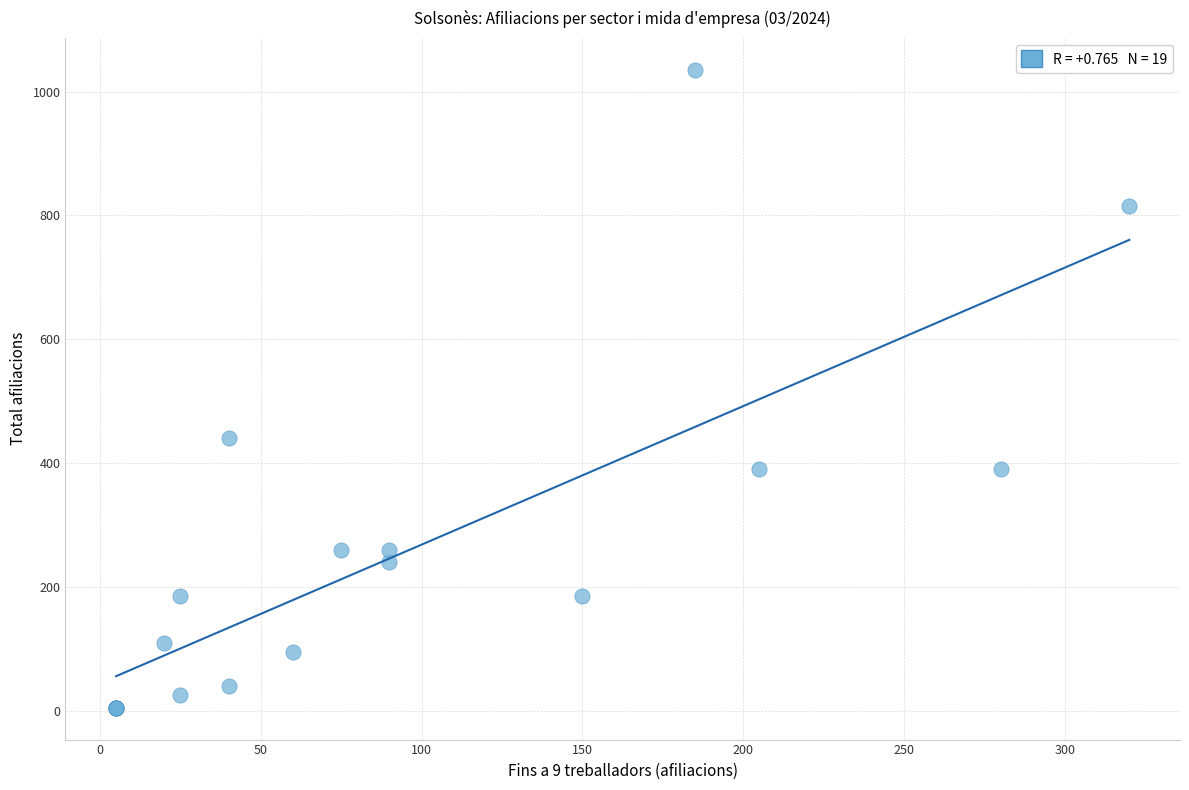

What Y value in the scatter plot is closest to 520?

440